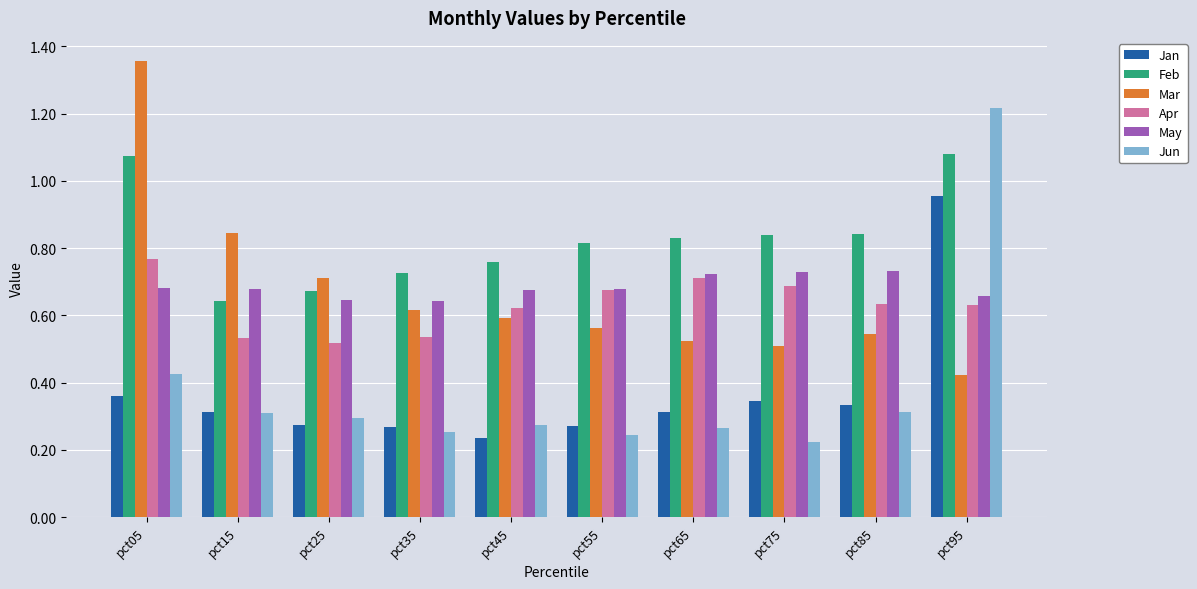

Does the chart contain stacked bars?

No